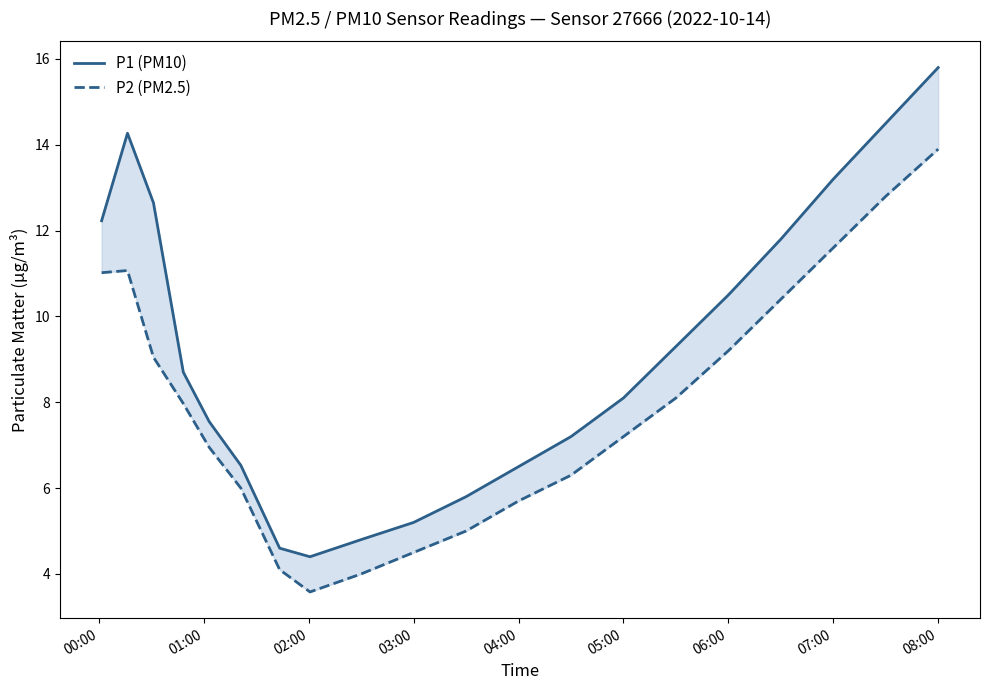

What is the highest value of the P1 (PM10) series?

15.8